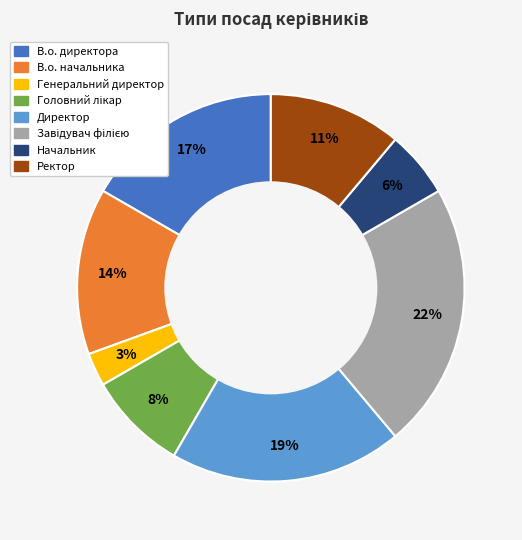

Approximately how many times larger is the value at Директор compared to В.о. начальника?

1.4